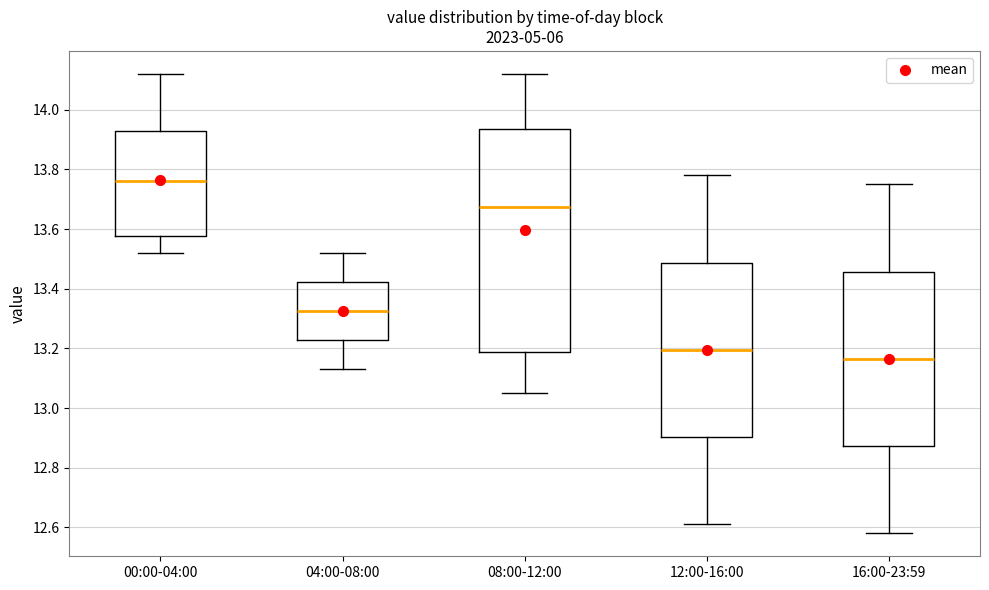

Reading left to right, transcribe this box plot: for each box, give where its median line is, the range the box spans, and where its two whiskers end, as read against the y-axis. The values are not printed on the chart, so give them approximately, as read against the axis.

00:00-04:00: median 13.76, box 13.58 to 13.94, whiskers 13.52 to 14.12
04:00-08:00: median 13.32, box 13.22 to 13.42, whiskers 13.14 to 13.52
08:00-12:00: median 13.68, box 13.18 to 13.94, whiskers 13.06 to 14.12
12:00-16:00: median 13.20, box 12.90 to 13.48, whiskers 12.62 to 13.78
16:00-23:59: median 13.16, box 12.88 to 13.46, whiskers 12.58 to 13.76